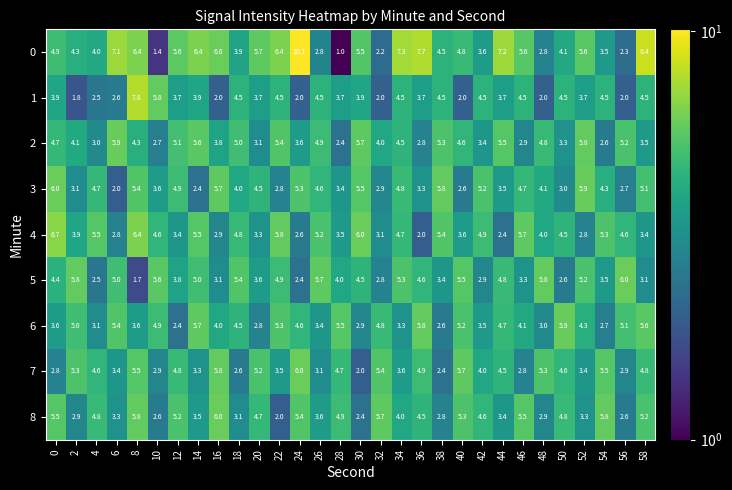

What is the approximate value of 7 at 24?

6.0